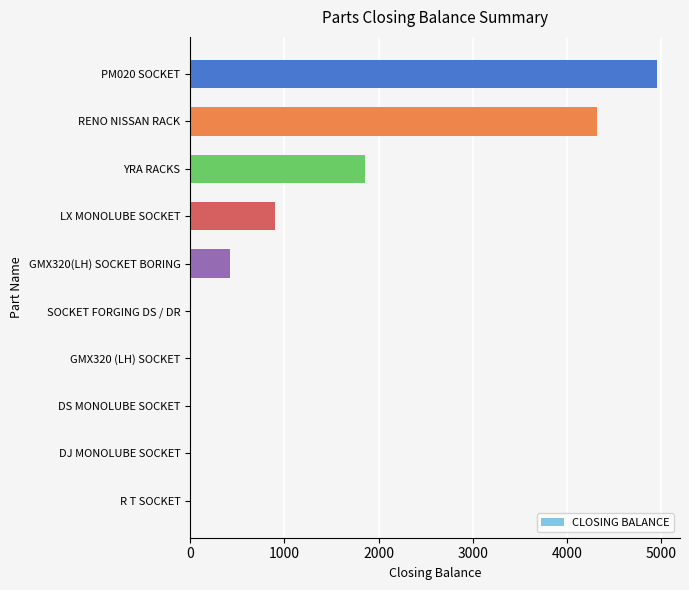

What is the sum of the values at GMX320(LH) SOCKET BORING and RENO NISSAN RACK?

4738